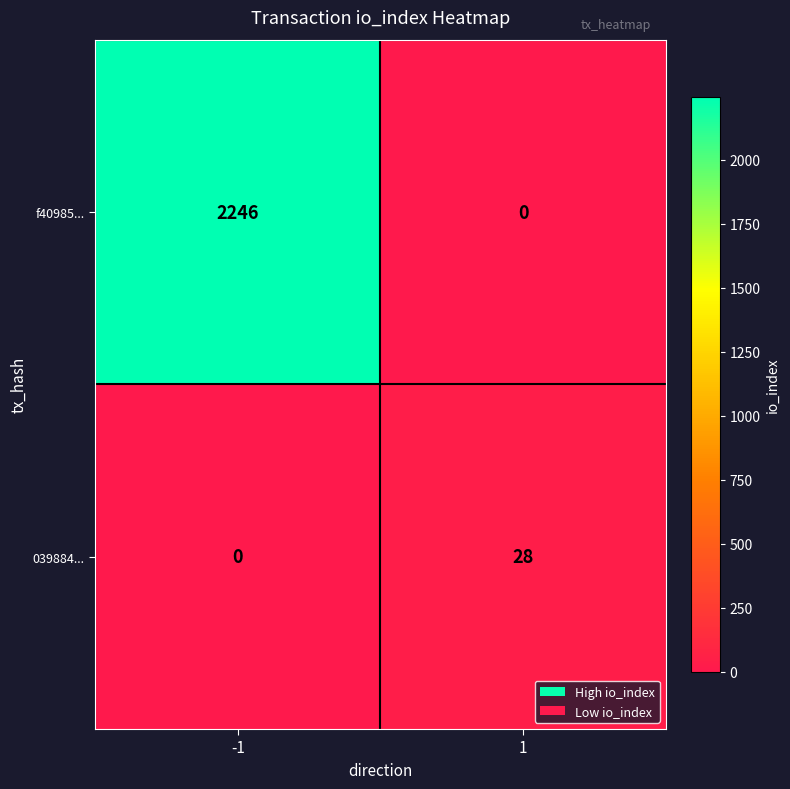

What is the greatest value displayed?

2246